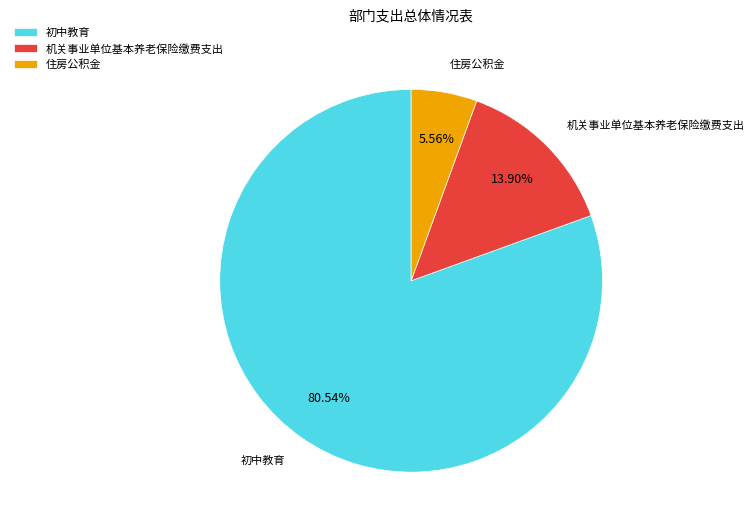

Approximately how many times larger is the value at 住房公积金 compared to 初中教育?

0.1